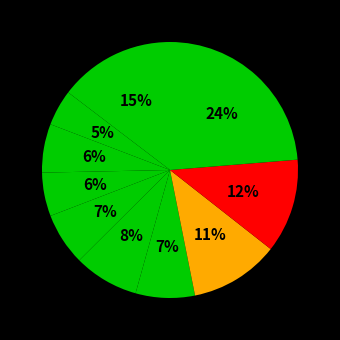

Does any single category account for the majority?

No